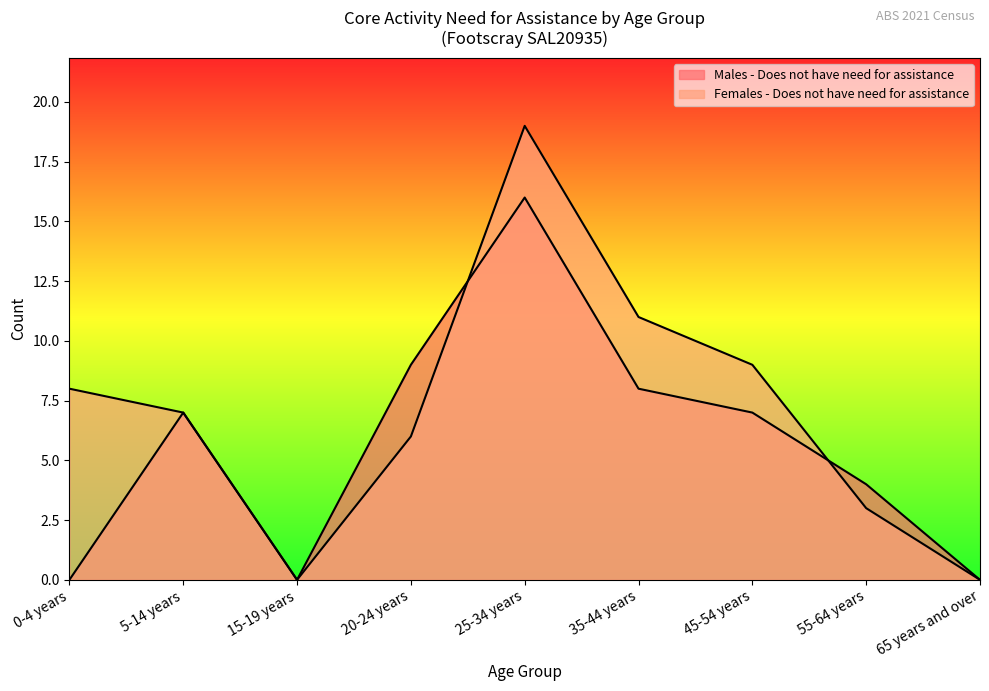

What is the difference between the second highest and second lowest values in the Females - Does not have need for assistance series?

11